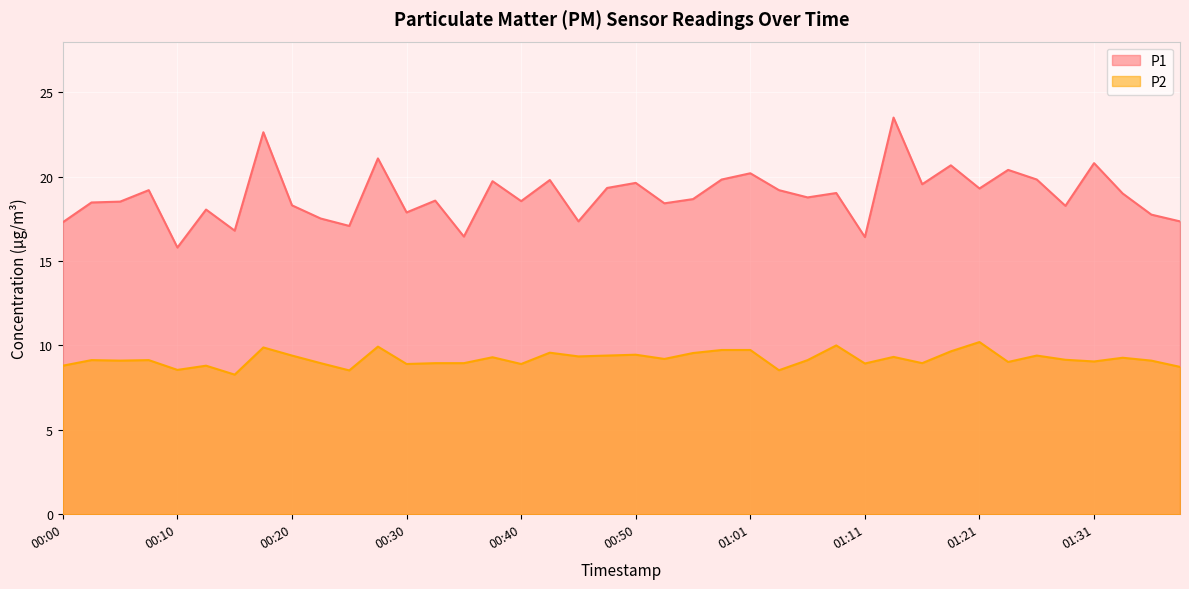

Read the P2 value at 00:38.

9.3